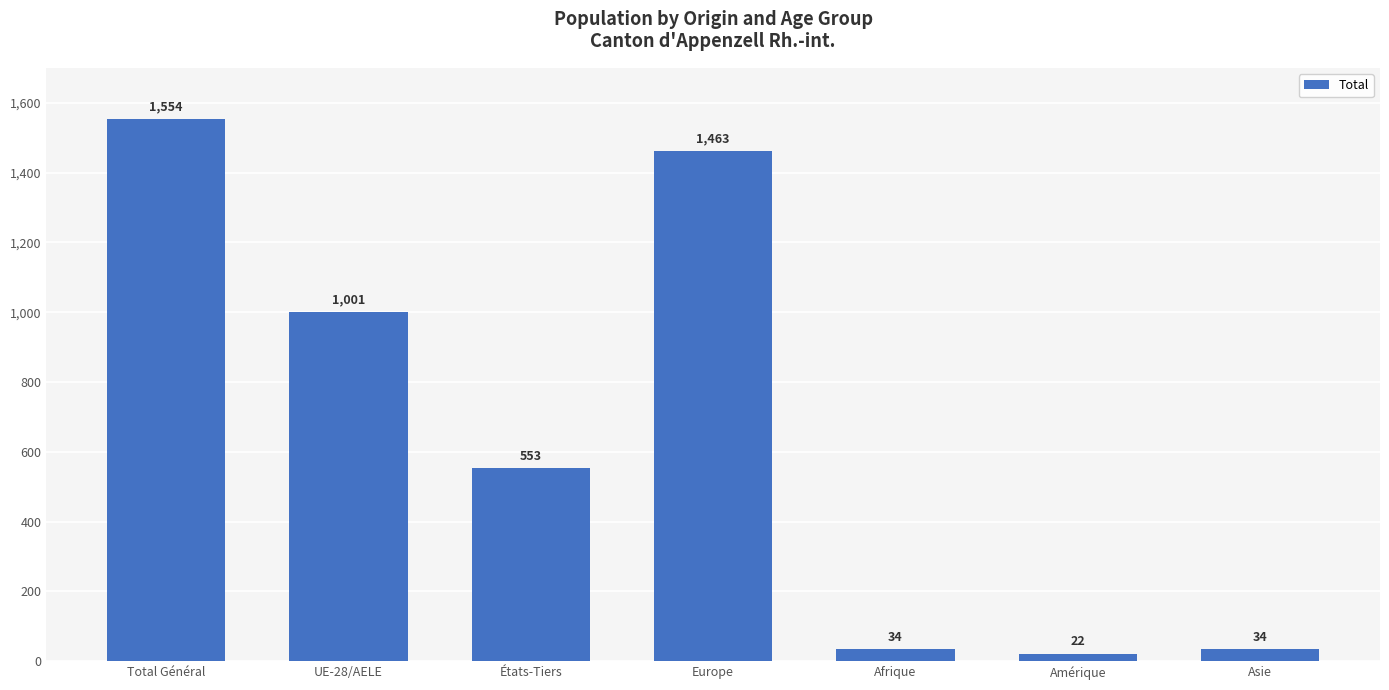

What position from the right is Afrique?

3